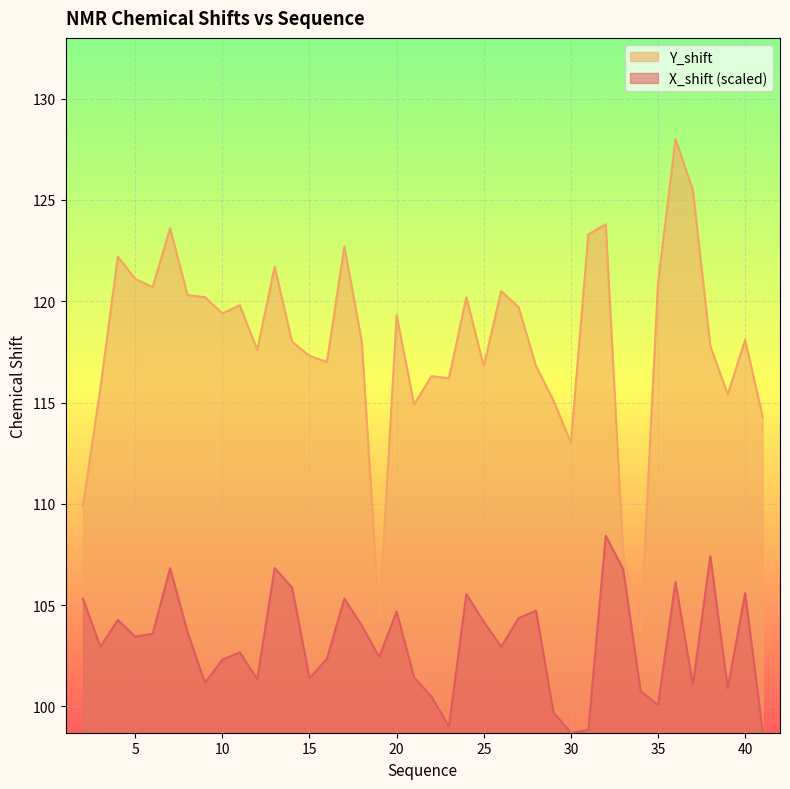

True or false: X_shift and Y_shift cross at least once.

False